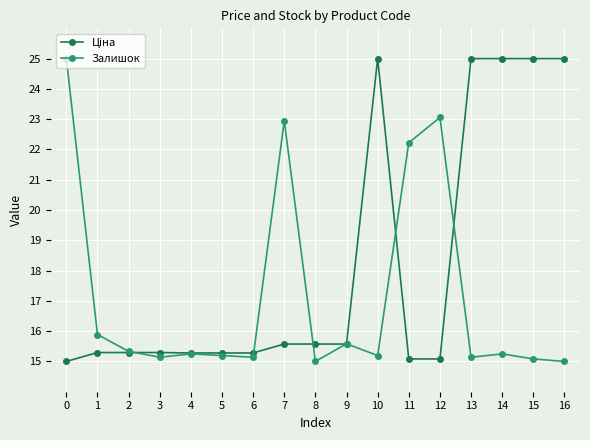

What is the total value across all series at 2?

30.6